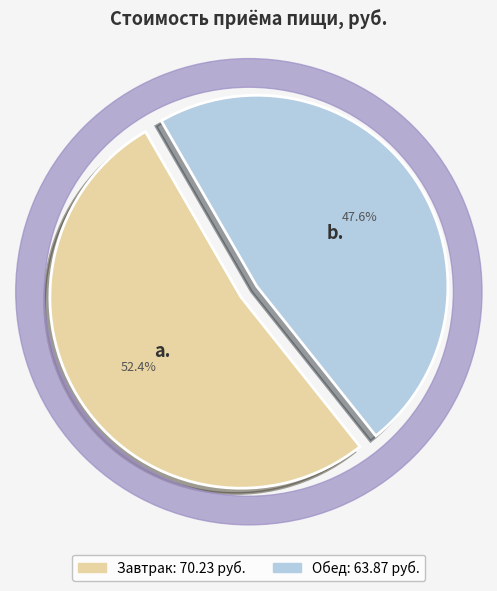

What is the change in value from Завтрак to Обед?

-6.4